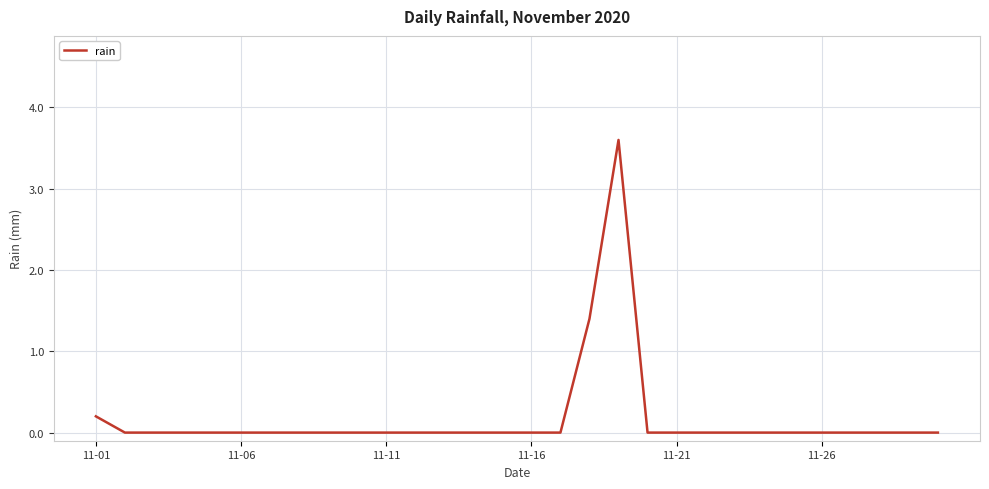

What is the maximum value shown in the chart?

3.6